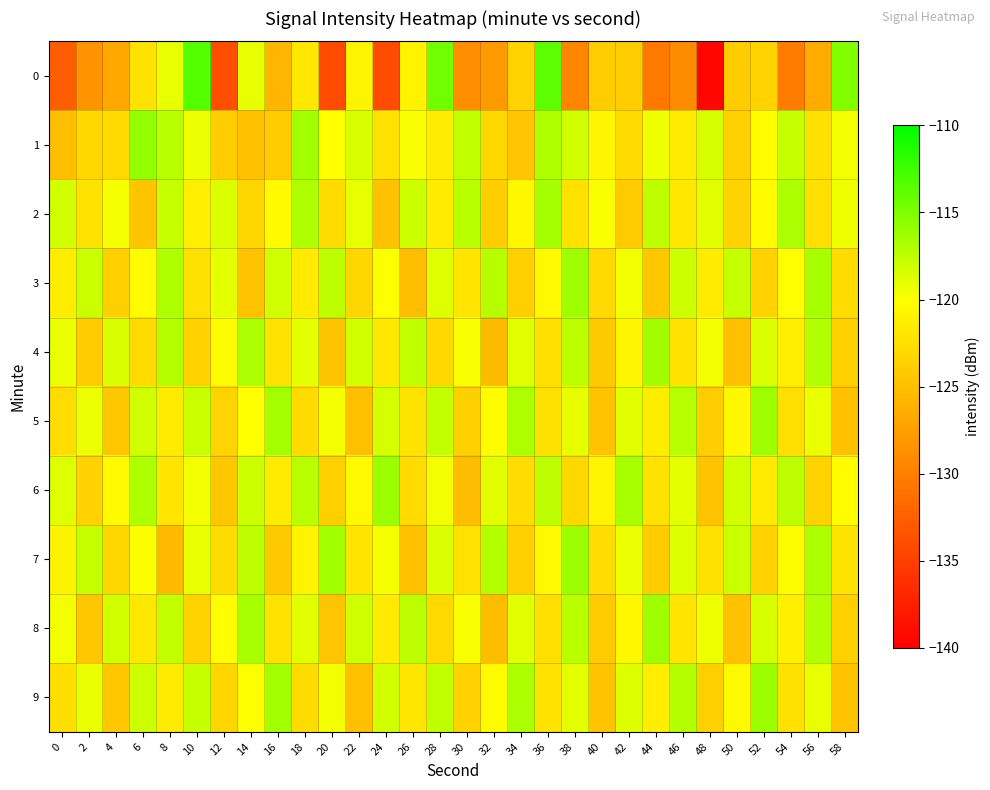

Reading left to right, extract all data points from this chart.

0: 0=-132.5	2=-128.4	4=-126.7	6=-122.1	8=-119.1	10=-113.4	12=-133.8	14=-119.0	16=-125.7	18=-121.8	20=-134.1	22=-120.8	24=-134.0	26=-121.0	28=-114.6	30=-128.8	32=-127.9	34=-123.4	36=-113.6	38=-129.4	40=-123.9	42=-123.9	44=-130.5	46=-129.0	48=-139.5	50=-124.0	52=-123.4	54=-130.3	56=-126.6	58=-115.1
1: 0=-125.0	2=-123.0	4=-122.9	6=-115.8	8=-117.3	10=-119.3	12=-123.8	14=-124.9	16=-124.2	18=-116.4	20=-120.0	22=-118.5	24=-122.3	26=-119.8	28=-121.4	30=-117.6	32=-123.1	34=-124.5	36=-116.9	38=-118.2	40=-120.7	42=-122.8	44=-119.3	46=-121.6	48=-118.4	50=-123.7	52=-120.1	54=-117.8	56=-122.4	58=-119.5
2: 0=-118.3	2=-122.1	4=-119.7	6=-124.5	8=-117.8	10=-121.3	12=-118.6	14=-123.2	16=-120.4	18=-116.9	20=-122.7	22=-119.1	24=-124.8	26=-118.0	28=-121.5	30=-117.3	32=-123.9	34=-120.6	36=-116.5	38=-122.2	40=-119.8	42=-124.1	44=-117.5	46=-121.9	48=-118.8	50=-123.4	52=-120.2	54=-116.7	56=-122.5	58=-119.4
3: 0=-121.4	2=-117.9	4=-123.6	6=-120.3	8=-116.8	10=-122.4	12=-119.0	14=-124.7	16=-118.2	18=-121.7	20=-117.5	22=-123.2	24=-119.9	26=-125.1	28=-118.7	30=-122.0	32=-117.2	34=-123.8	36=-120.5	38=-116.3	40=-122.9	42=-119.6	44=-124.3	46=-118.0	48=-121.5	50=-117.8	52=-123.5	54=-120.1	56=-116.6	58=-122.7
4: 0=-119.2	2=-124.0	4=-118.5	6=-122.8	8=-117.1	10=-123.5	12=-120.2	14=-116.7	16=-122.3	18=-119.0	20=-124.6	22=-118.3	24=-121.8	26=-117.6	28=-123.1	30=-119.8	32=-125.3	34=-118.9	36=-122.5	38=-117.4	40=-124.2	42=-120.7	44=-116.4	46=-122.1	48=-119.5	50=-124.9	52=-118.6	54=-121.3	56=-117.0	58=-123.7
5: 0=-122.6	2=-119.3	4=-124.4	6=-118.1	8=-121.6	10=-117.9	12=-123.3	14=-120.0	16=-116.5	18=-122.8	20=-119.7	22=-125.0	24=-118.4	26=-122.1	28=-117.7	30=-123.6	32=-120.3	34=-116.8	36=-122.4	38=-119.1	40=-124.7	42=-118.8	44=-121.4	46=-117.2	48=-123.9	50=-120.6	52=-116.3	54=-122.5	56=-119.2	58=-124.8
6: 0=-118.7	2=-123.5	4=-120.4	6=-116.9	8=-122.0	10=-119.6	12=-124.3	14=-118.0	16=-121.5	18=-117.3	20=-123.7	22=-120.5	24=-116.2	26=-122.8	28=-119.5	30=-125.2	32=-118.9	34=-122.6	36=-117.4	38=-123.1	40=-120.8	42=-116.6	44=-122.3	46=-119.0	48=-124.6	50=-118.3	52=-121.7	54=-117.5	56=-123.4	58=-120.1
7: 0=-121.0	2=-117.8	4=-123.2	6=-119.9	8=-125.4	10=-119.1	12=-122.7	14=-117.5	16=-124.2	18=-120.9	20=-116.4	22=-122.0	24=-119.7	26=-124.9	28=-118.6	30=-122.3	32=-117.1	34=-123.8	36=-120.5	38=-116.2	40=-122.6	42=-119.3	44=-124.0	46=-118.7	48=-122.4	50=-117.9	52=-123.5	54=-120.2	56=-116.7	58=-122.1
8: 0=-119.6	2=-124.4	4=-118.3	6=-121.8	8=-117.7	10=-123.4	12=-120.1	14=-116.6	16=-122.2	18=-118.9	20=-124.5	22=-118.2	24=-121.7	26=-117.5	28=-123.0	30=-119.8	32=-125.2	34=-118.8	36=-122.5	38=-117.3	40=-124.1	42=-120.6	44=-116.3	46=-122.0	48=-119.4	50=-124.8	52=-118.5	54=-121.2	56=-117.0	58=-123.6
9: 0=-122.5	2=-119.2	4=-124.3	6=-118.0	8=-121.5	10=-117.8	12=-123.2	14=-119.9	16=-116.4	18=-122.7	20=-119.6	22=-124.9	24=-118.3	26=-122.0	28=-117.6	30=-123.5	32=-120.2	34=-116.7	36=-122.3	38=-119.0	40=-124.6	42=-118.7	44=-121.3	46=-117.1	48=-123.8	50=-120.5	52=-116.2	54=-122.4	56=-119.1	58=-124.7